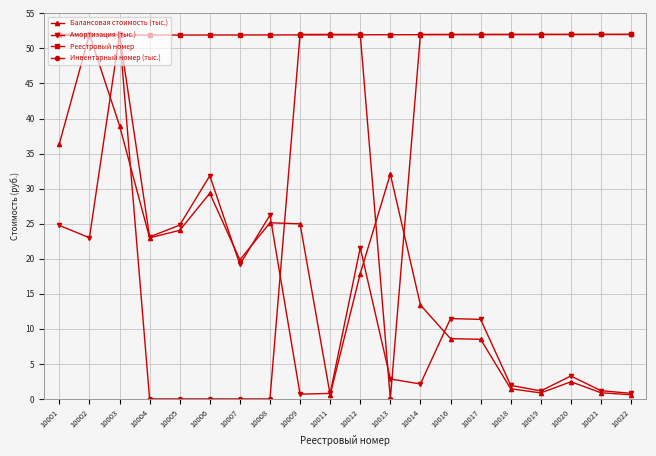

At which category is the sum across all series the highest?

10003